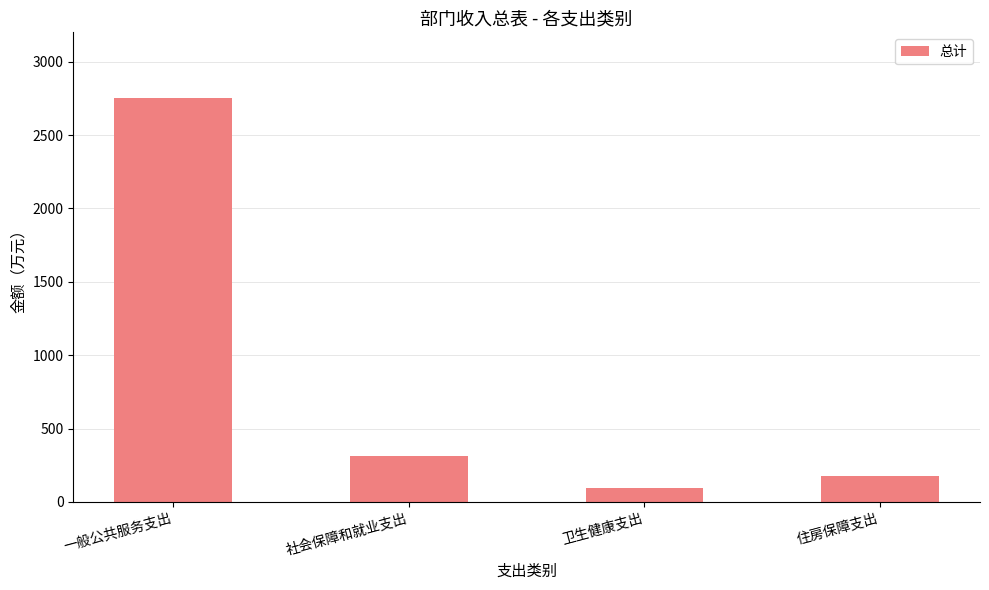

What value does the data have at 卫生健康支出?

92.9